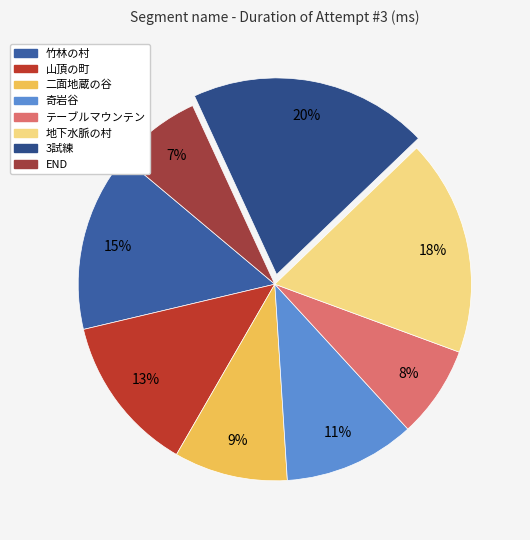

Rank the categories by value from highest to lowest.

3試練, 地下水脈の村, 竹林の村, 山頂の町, 奇岩谷, 二面地蔵の谷, テーブルマウンテン, END